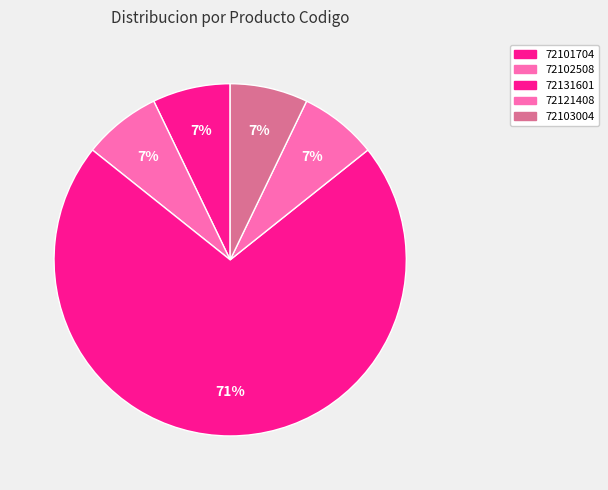

How many slices are in this pie chart?

5